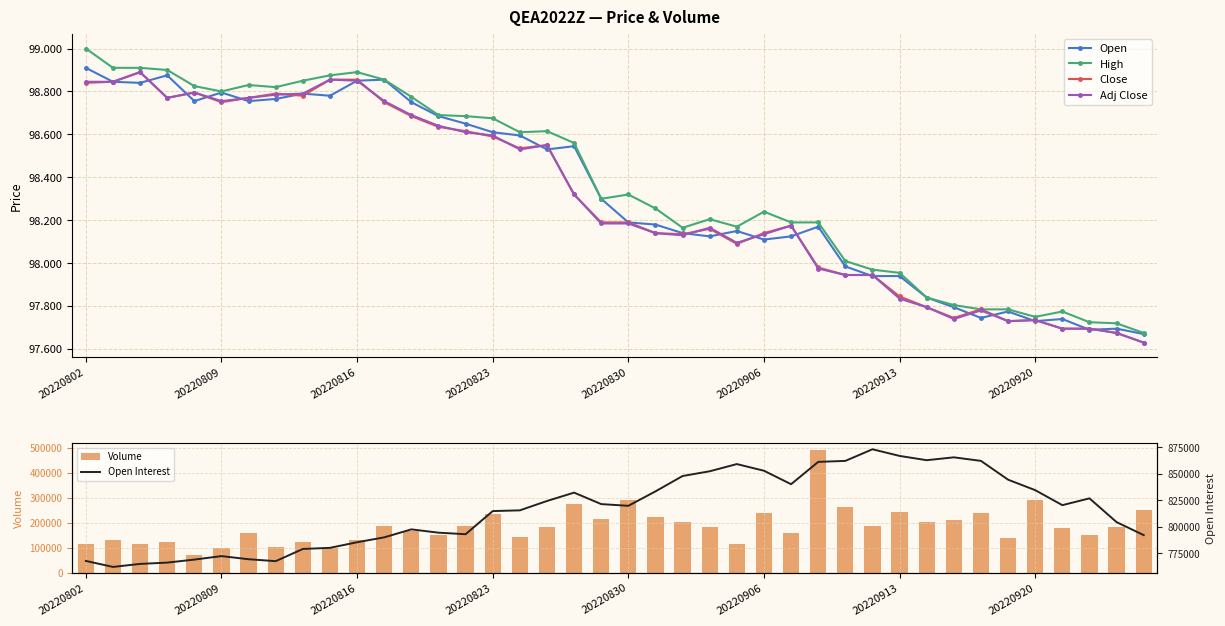

What is the total value across all series at 13?

944811.7